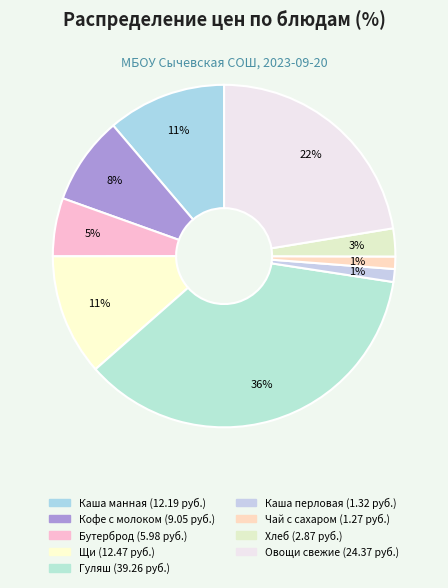

How many slices are in this pie chart?

9